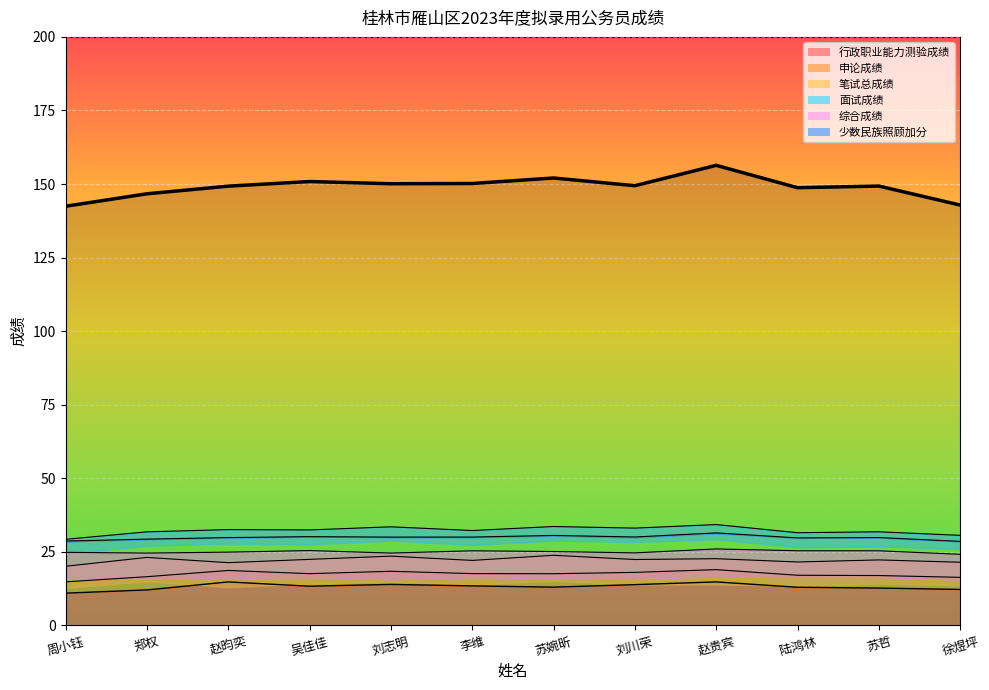

What is the difference between the highest and lowest values at 苏哲?

136.6